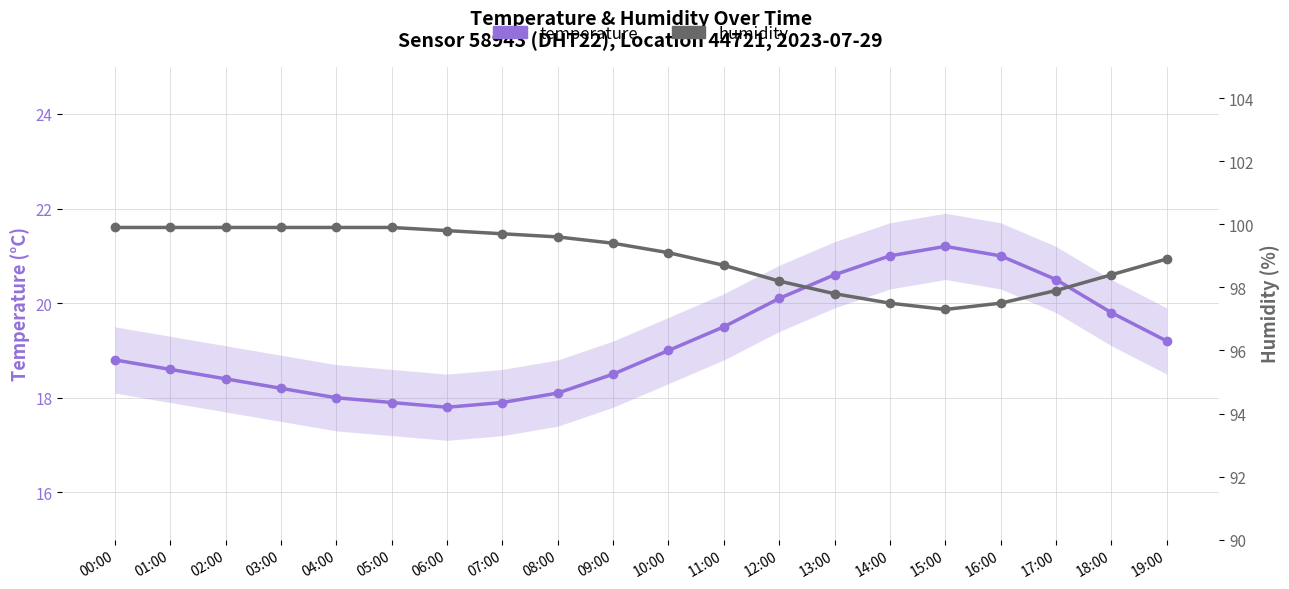

What position from the right is 08:00?

12